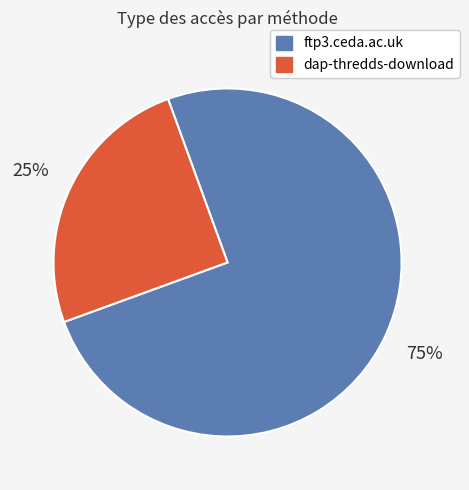

Is there a majority slice in this chart?

Yes